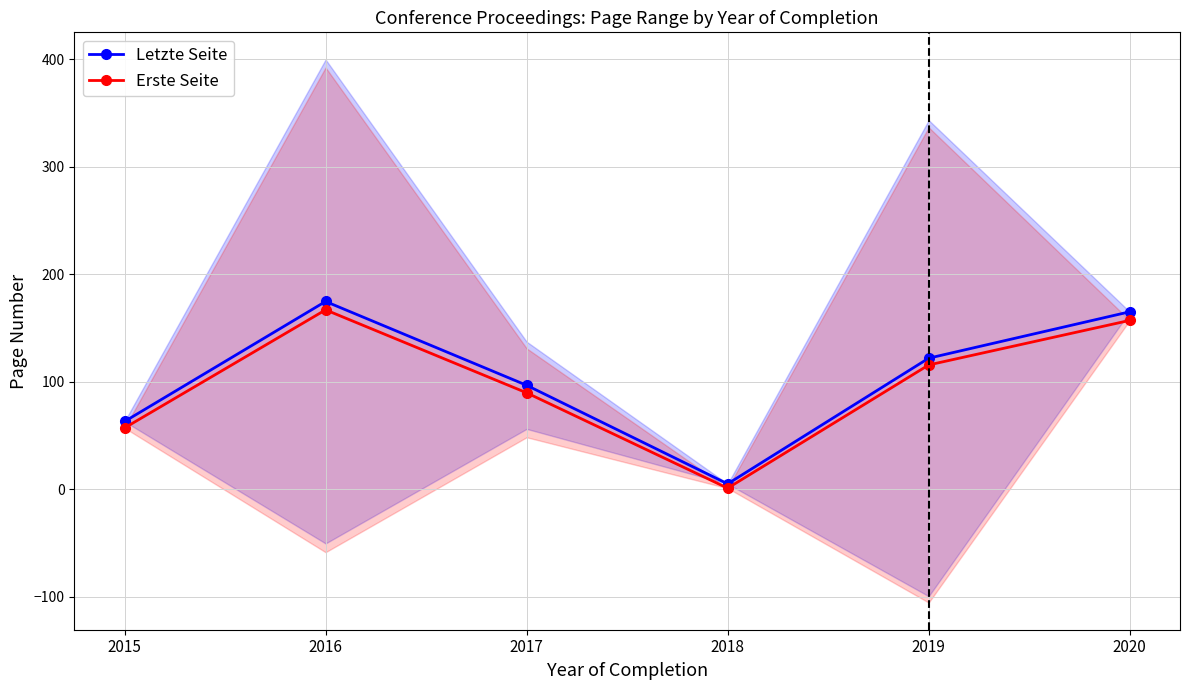

At which category is the sum across all series the highest?

2016